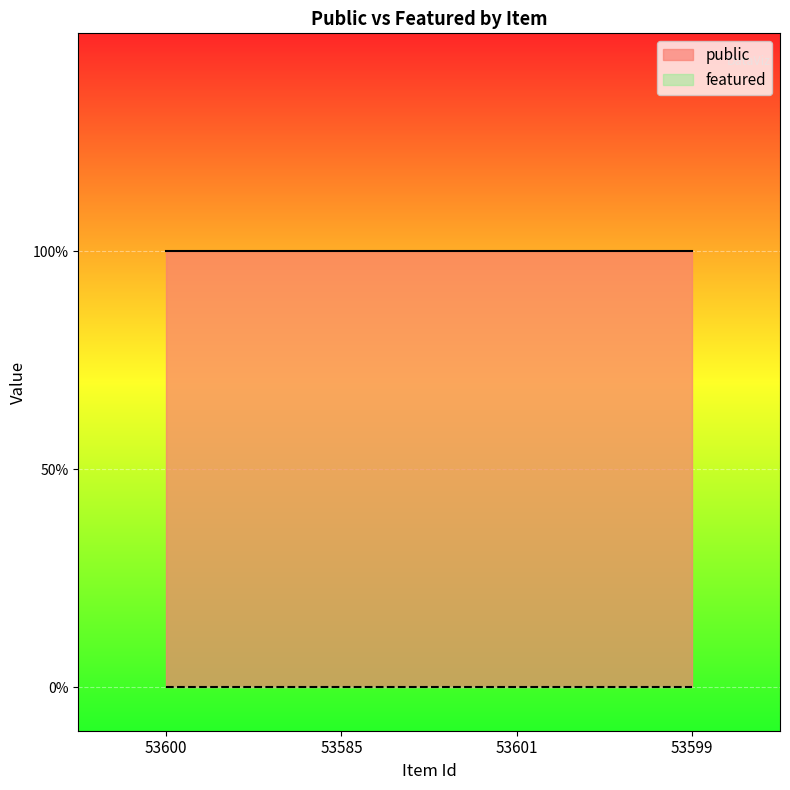

Where is featured nearest to the value 0?

53600